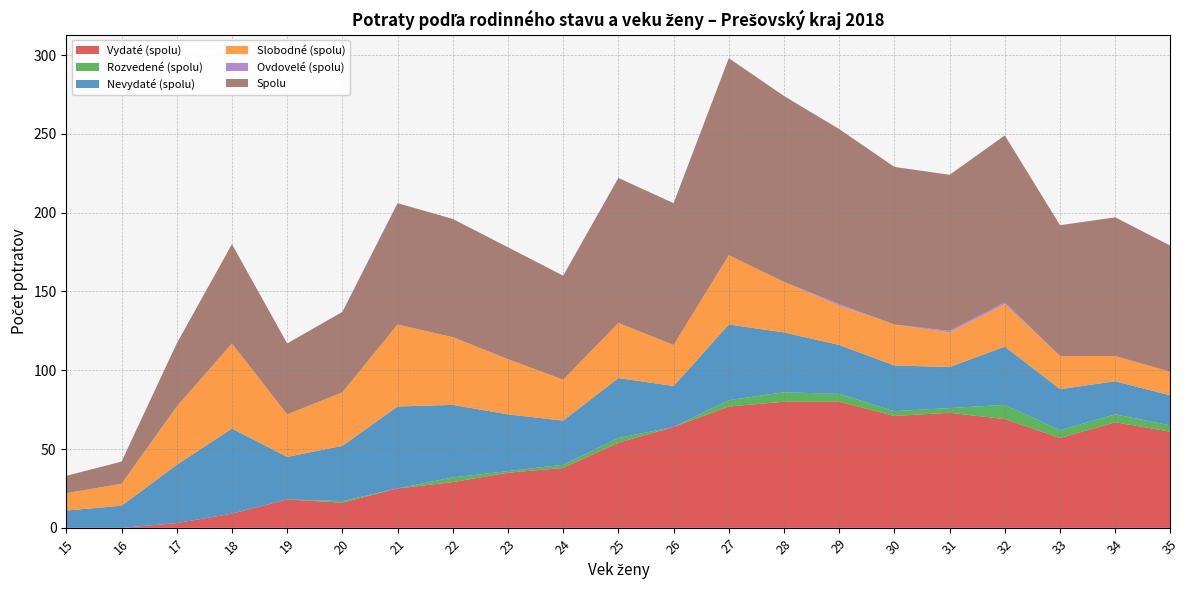

Reading right to left, transcribe all the data shown in this chart.

Vydaté (spolu): 61	67	57	69	73	71	80	80	77	64	54	38	35	29	25	16	18	9	3	0	0
Rozvedené (spolu): 4	5	5	9	3	3	5	6	4	0	3	2	1	3	0	1	0	0	0	0	0
Nevydaté (spolu): 19	21	26	37	26	29	31	38	48	26	38	28	36	46	52	35	27	54	37	14	11
Slobodné (spolu): 15	16	21	27	22	26	25	32	44	26	35	26	35	43	52	34	27	54	37	14	11
Ovdovelé (spolu): 0	0	0	1	1	0	1	0	0	0	0	0	0	0	0	0	0	0	0	0	0
Spolu: 80	88	83	106	99	100	111	118	125	90	92	66	71	75	77	51	45	63	40	14	11